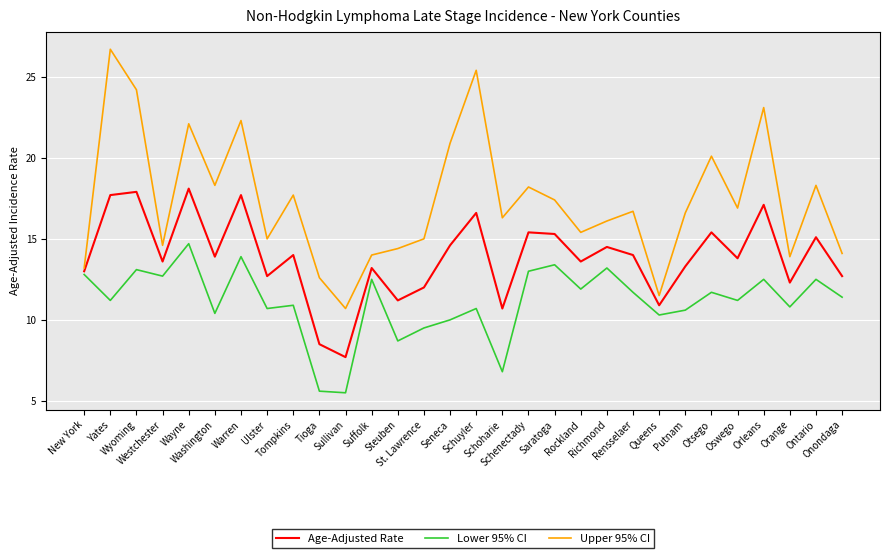

Where is the first local minimum for Lower 95% CI?

Yates